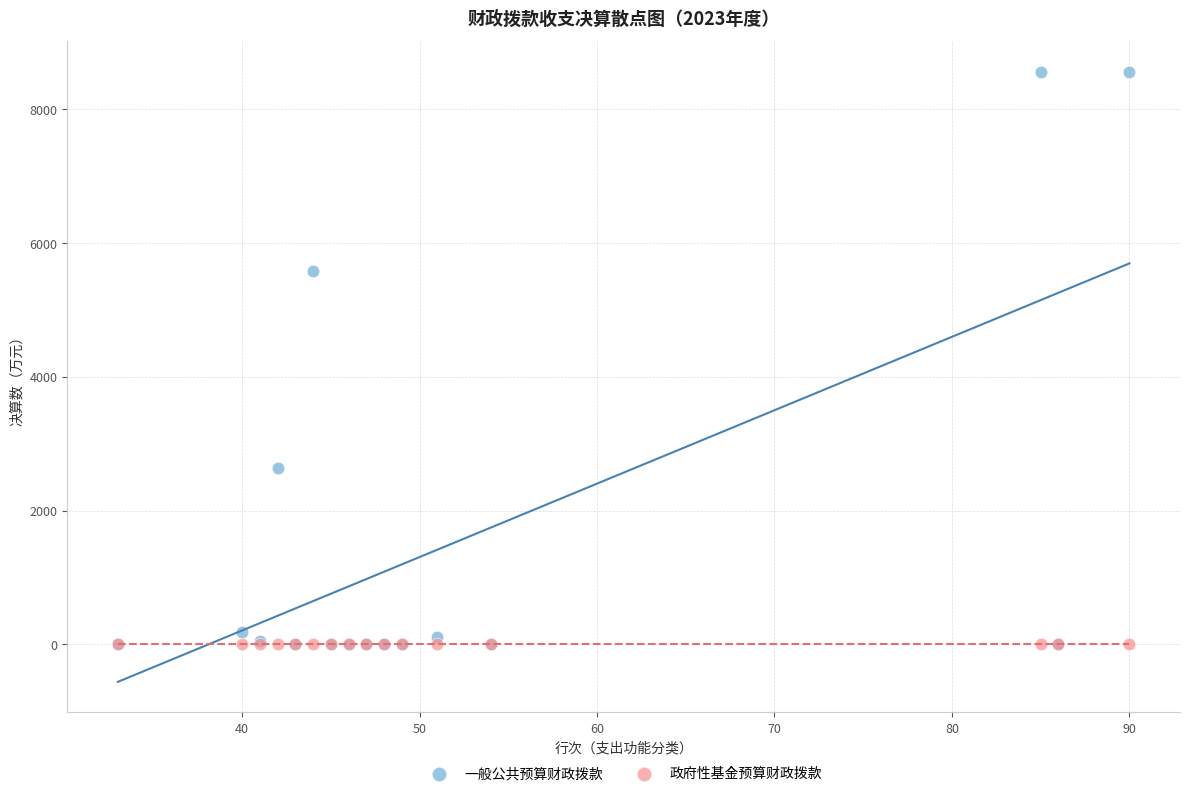

Across all series, what Y value is closest to 4283?

5584.3